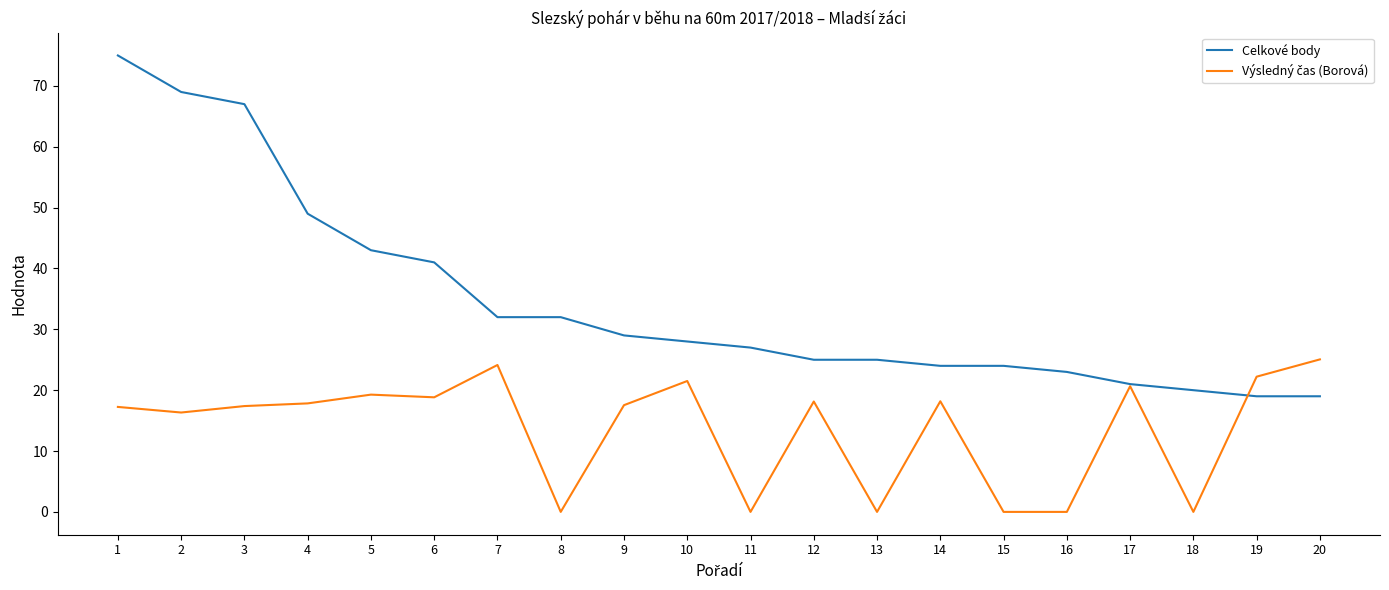

True or false: Celkové body has a value of 33.7 at 15.

False